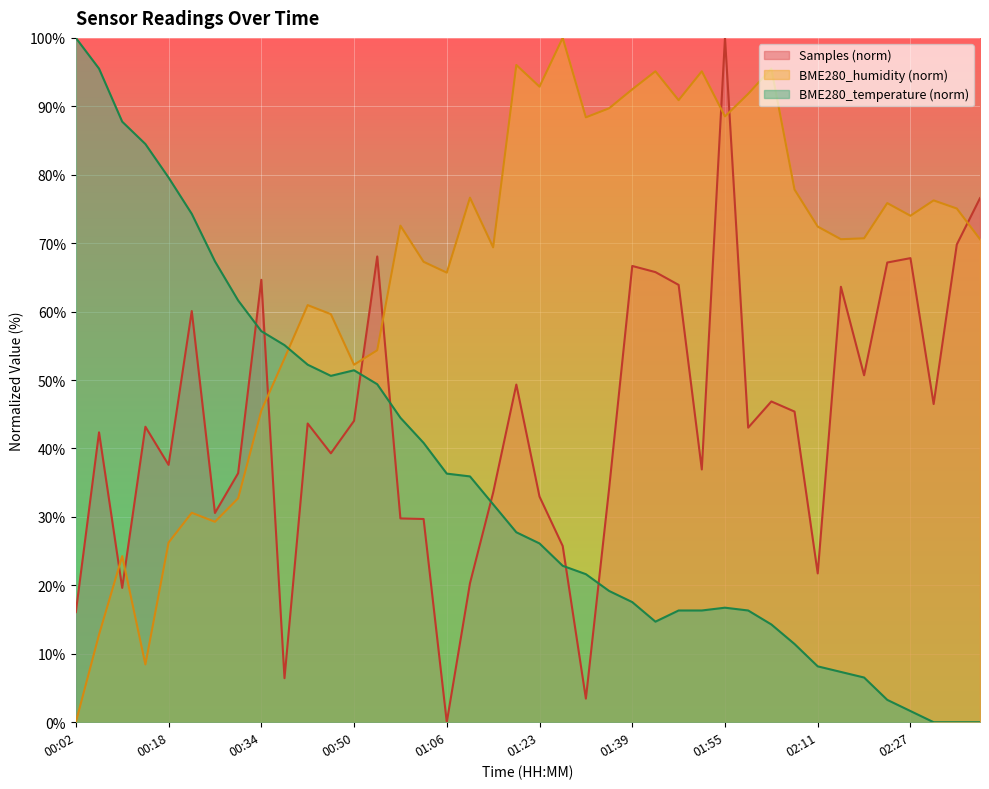

The value of Samples at 01:59 is 62.8. True or false?

False